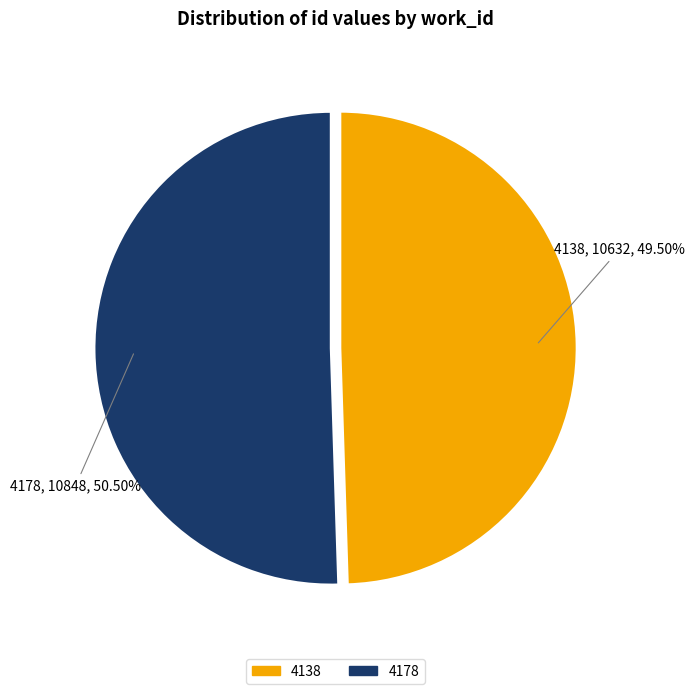

Which has a higher value, 4138 or 4178?

4178